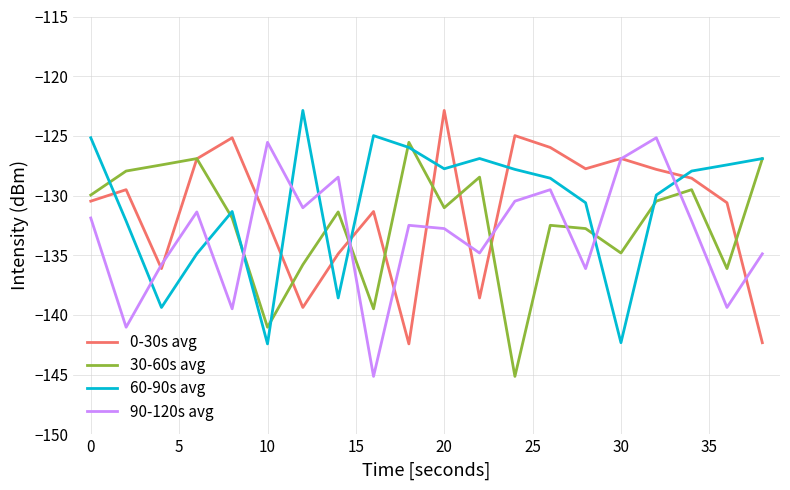

Rank the series by their average value, from lowest to highest.

90-120s avg, 30-60s avg, 0-30s avg, 60-90s avg